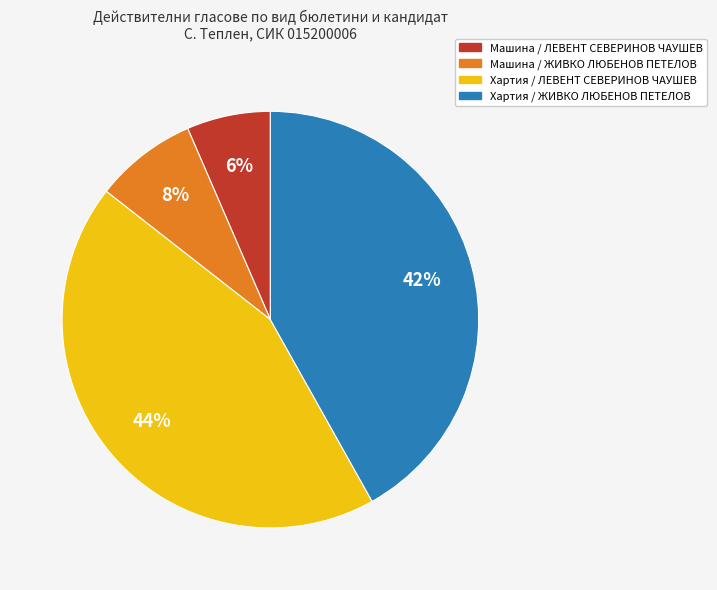

Rank the categories by value from highest to lowest.

Хартия / ЛЕВЕНТ СЕВЕРИНОВ ЧАУШЕВ, Хартия / ЖИВКО ЛЮБЕНОВ ПЕТЕЛОВ, Машина / ЖИВКО ЛЮБЕНОВ ПЕТЕЛОВ, Машина / ЛЕВЕНТ СЕВЕРИНОВ ЧАУШЕВ